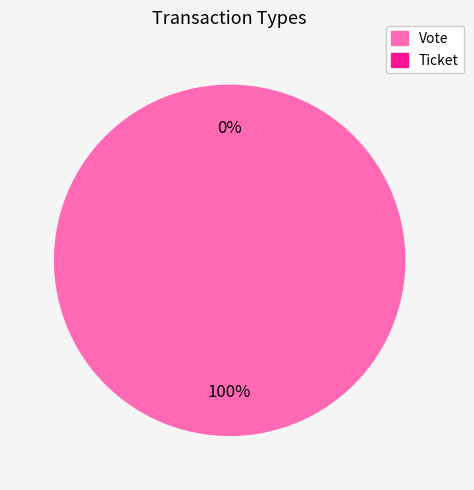

Is it true that Vote is 93% of the pie?

False